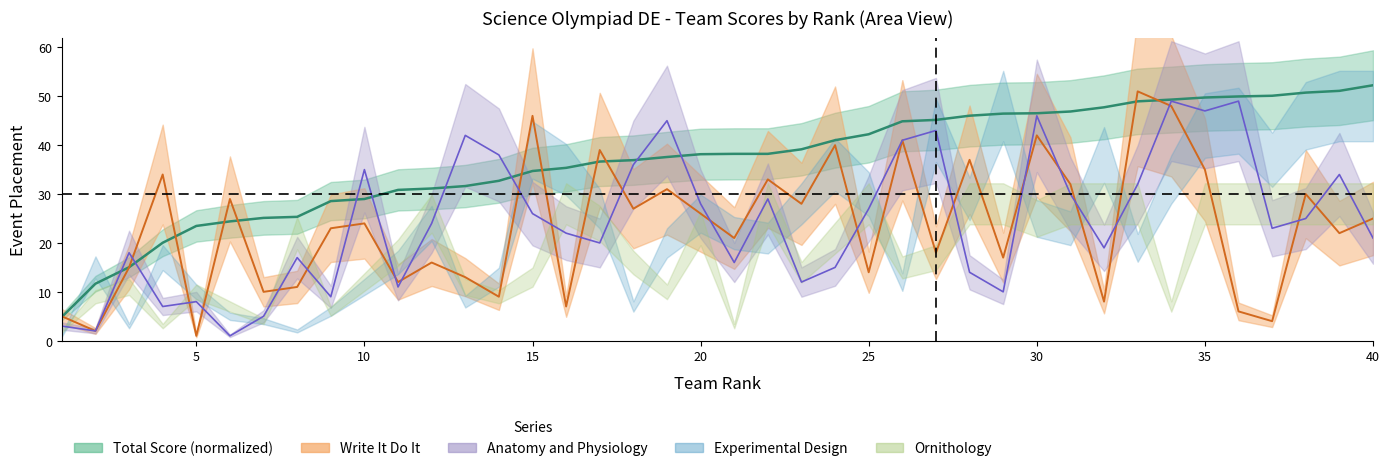

Reading left to right, extract all data points from this chart.

total: 1=4.9	2=11.7	3=15.0	4=20.0	5=23.5	6=24.4	7=25.1	8=25.3	9=28.6	10=29.0	11=30.8	12=31.1	13=31.6	14=32.7	15=34.7	16=35.4	17=36.6	18=36.9	19=37.6	20=38.1	21=38.2	22=38.2	23=39.2	24=41.0	25=42.2	26=44.9	27=45.2	28=46.0	29=46.5	30=46.5	31=46.9	32=47.7	33=49.0	34=49.3	35=49.7	36=50.0	37=50.1	38=50.7	39=51.1	40=52.2
Write It Do It: 1=5.0	2=2.0	3=15.0	4=34.0	5=1.0	6=29.0	7=10.0	8=11.0	9=23.0	10=24.0	11=12.0	12=16.0	13=13.0	14=9.0	15=46.0	16=7.0	17=39.0	18=27.0	19=31.0	20=26.0	21=21.0	22=33.0	23=28.0	24=40.0	25=14.0	26=41.0	27=18.0	28=37.0	29=17.0	30=42.0	31=32.0	32=8.0	33=51.0	34=48.0	35=35.0	36=6.0	37=4.0	38=30.0	39=22.0	40=25.0
Anatomy and Physiology: 1=3.0	2=2.0	3=18.0	4=7.0	5=8.0	6=1.0	7=5.0	8=17.0	9=9.0	10=35.0	11=11.0	12=24.0	13=42.0	14=38.0	15=26.0	16=22.0	17=20.0	18=36.0	19=45.0	20=28.0	21=16.0	22=29.0	23=12.0	24=15.0	25=27.0	26=41.0	27=43.0	28=14.0	29=10.0	30=46.0	31=30.0	32=19.0	33=32.0	34=49.0	35=47.0	36=49.0	37=23.0	38=25.0	39=34.0	40=21.0